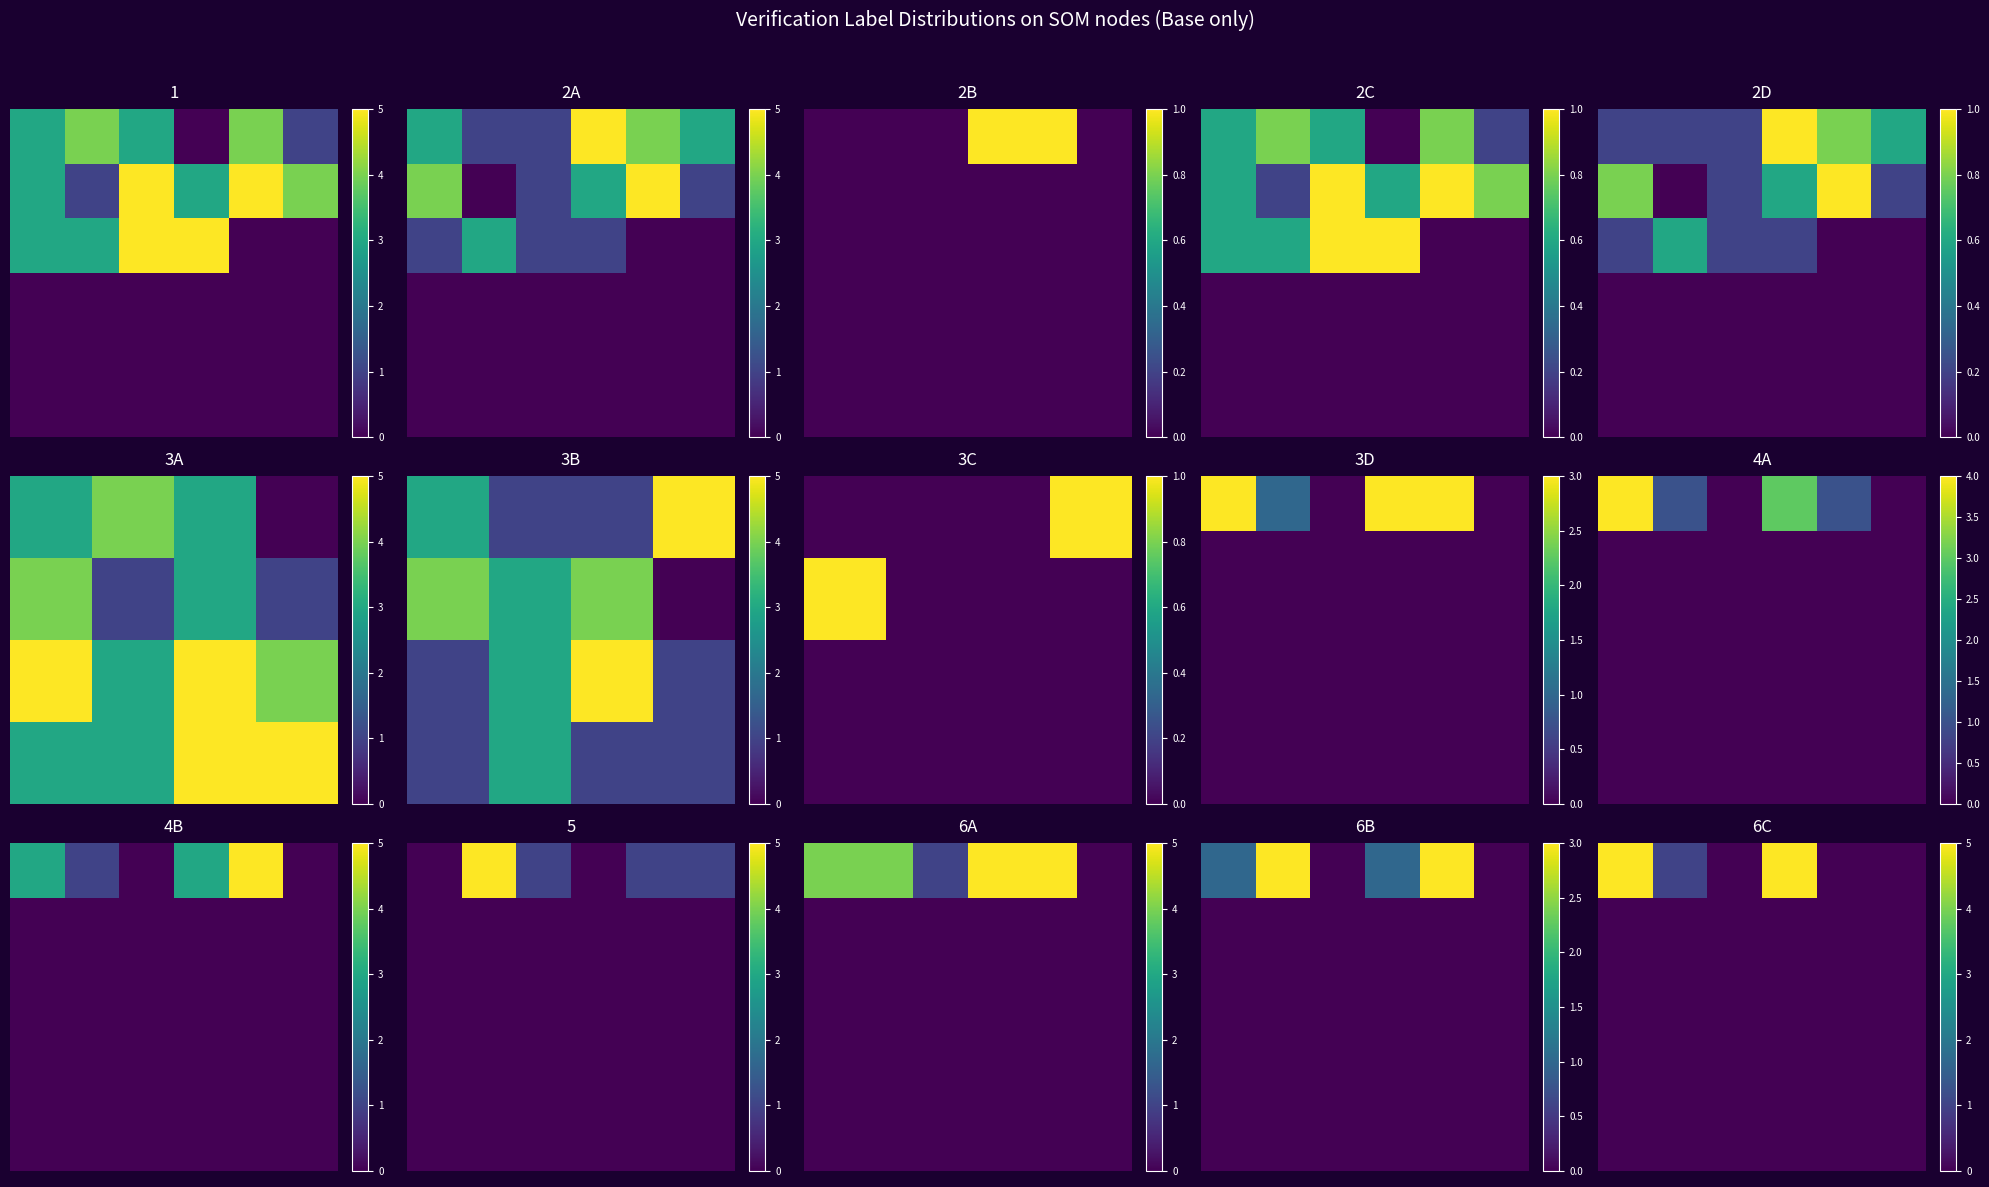

Between 3 and 5, which is larger?

3